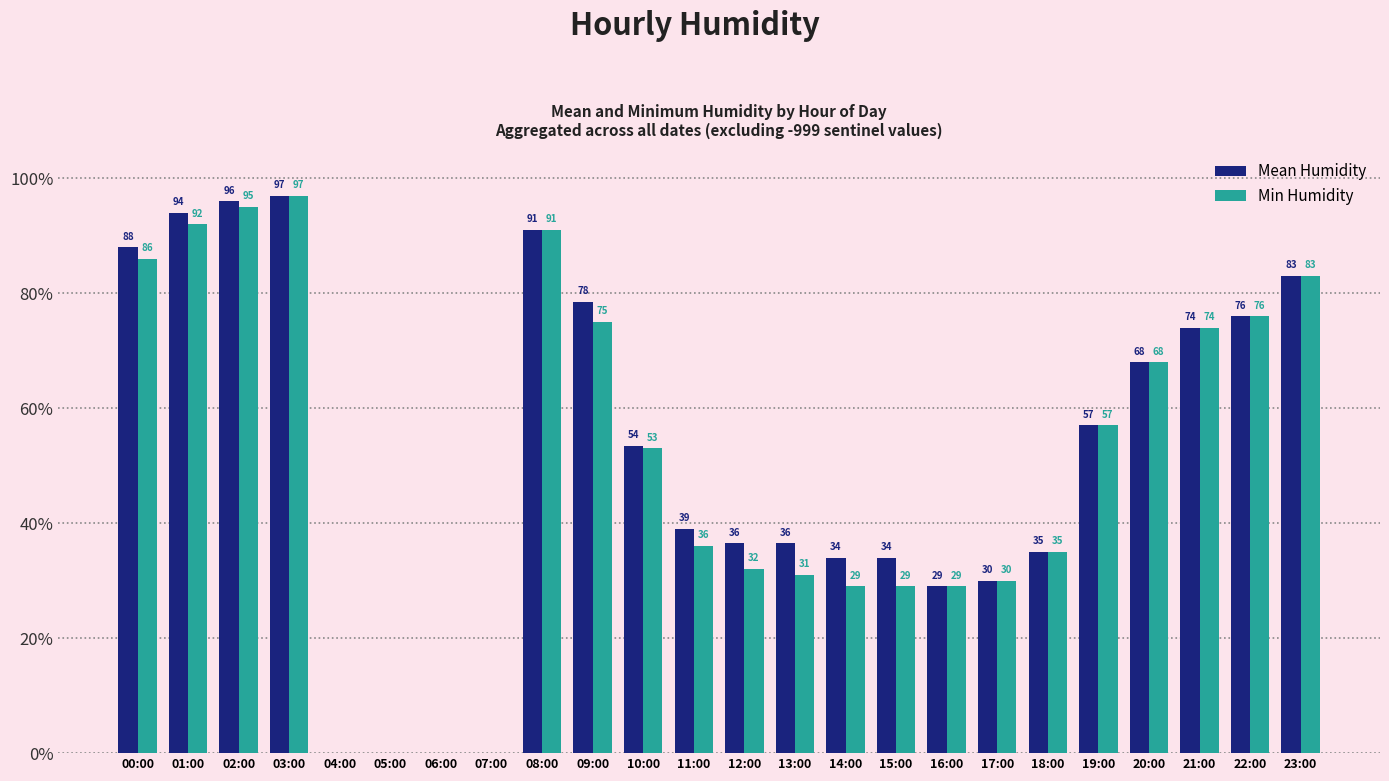

Does the chart contain stacked bars?

No